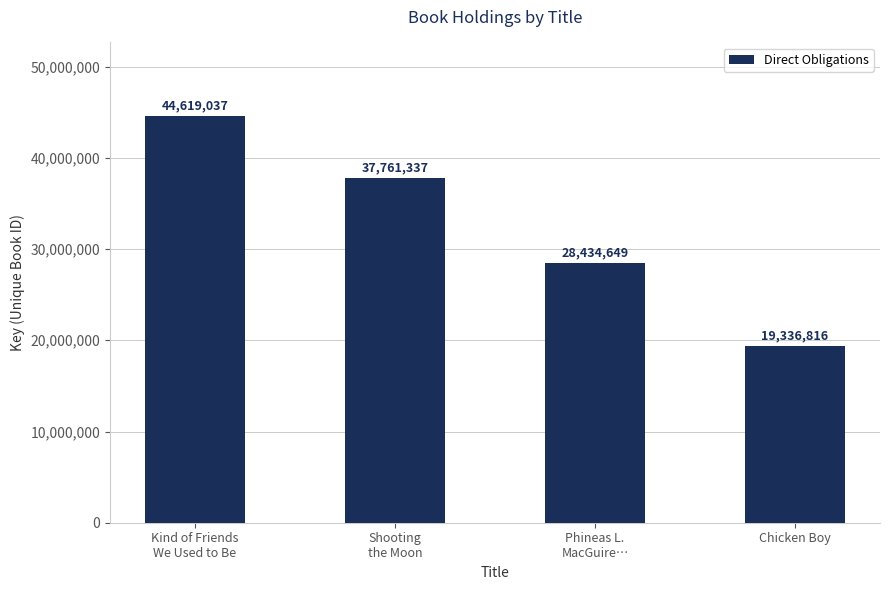

The value at Phineas L.
MacGuire… is 28434649. True or false?

True